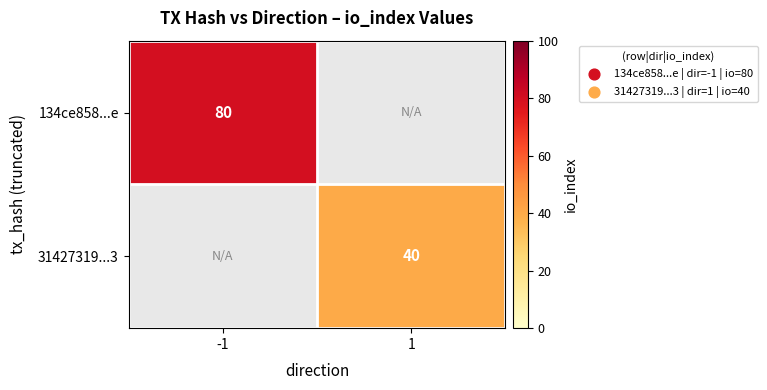

At how many categories does at least one series exceed 70?

1